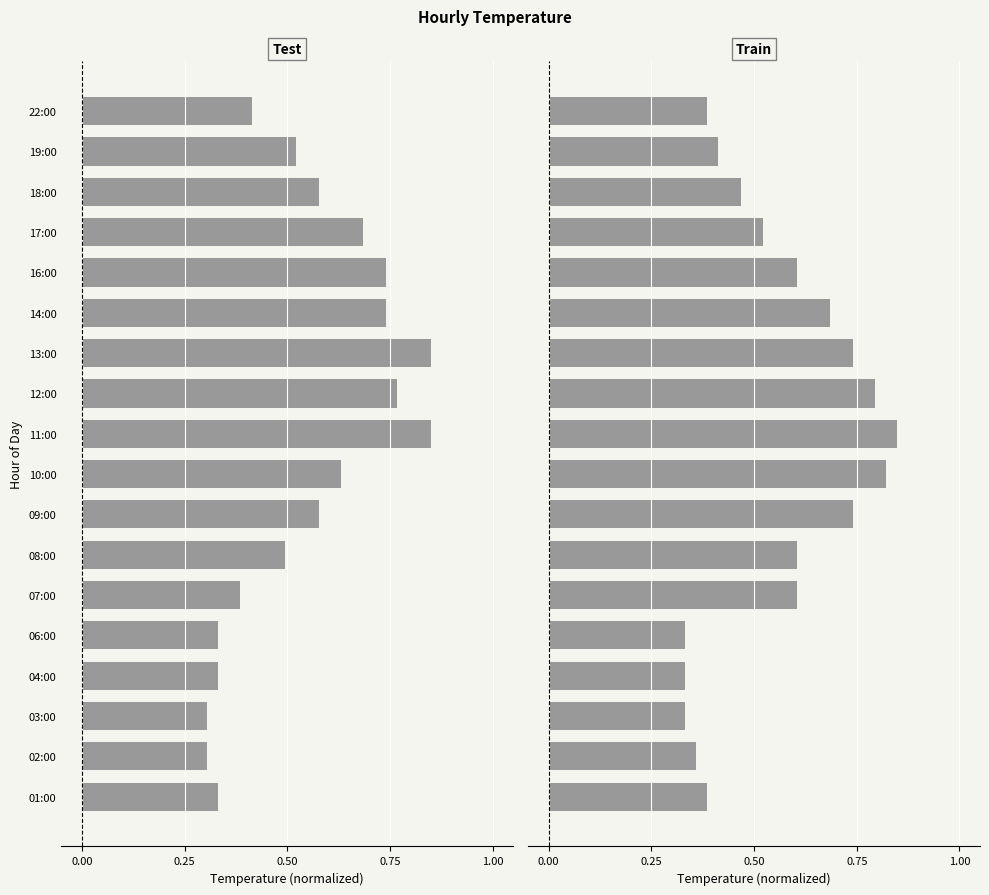

How many bars are there in each group?

2